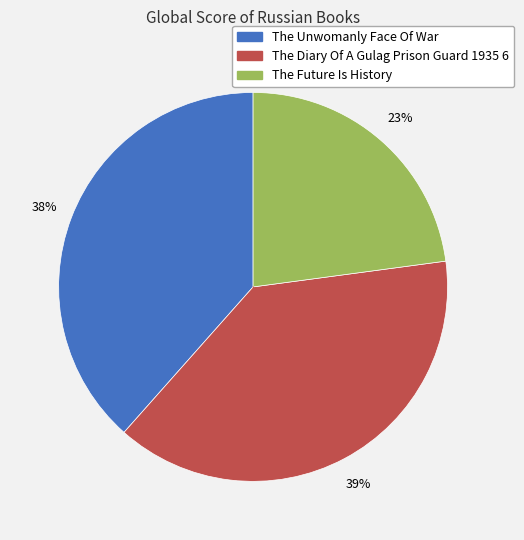

To the nearest percent, what is the difference between the The Diary Of A Gulag Prison Guard 1935 6 and The Future Is History slice percentages?

16%